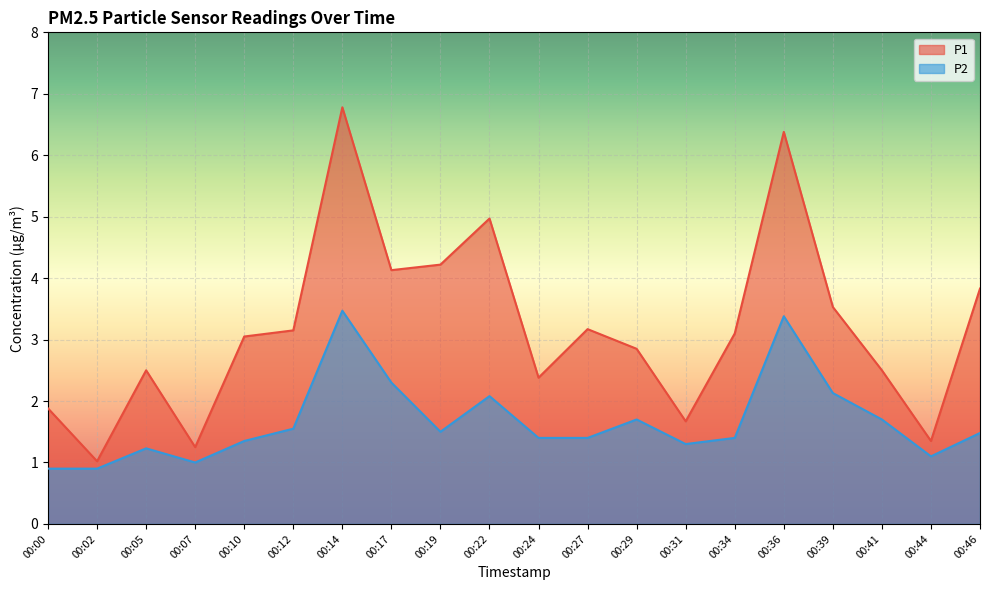

The P2 series shows 2.3 at 00:10. True or false?

False